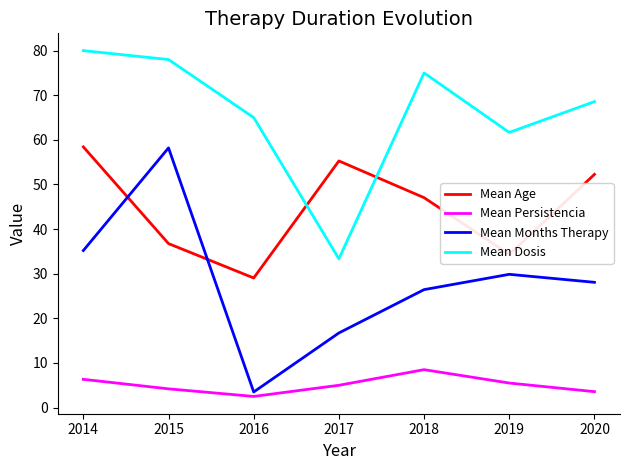

Is it true that Mean Persistencia equals 10.5 at 2014?

False